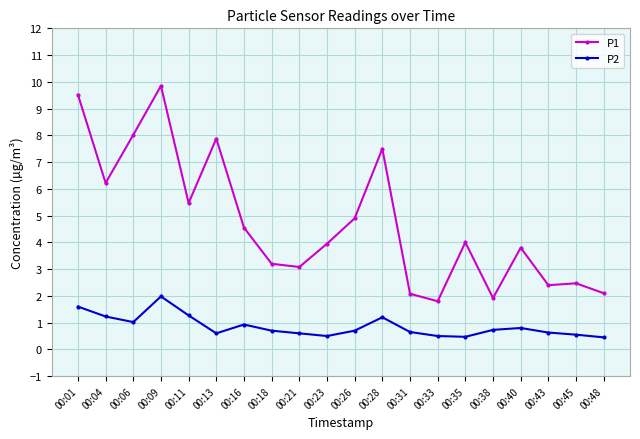

At which category does the chart reach its peak across all series?

00:09